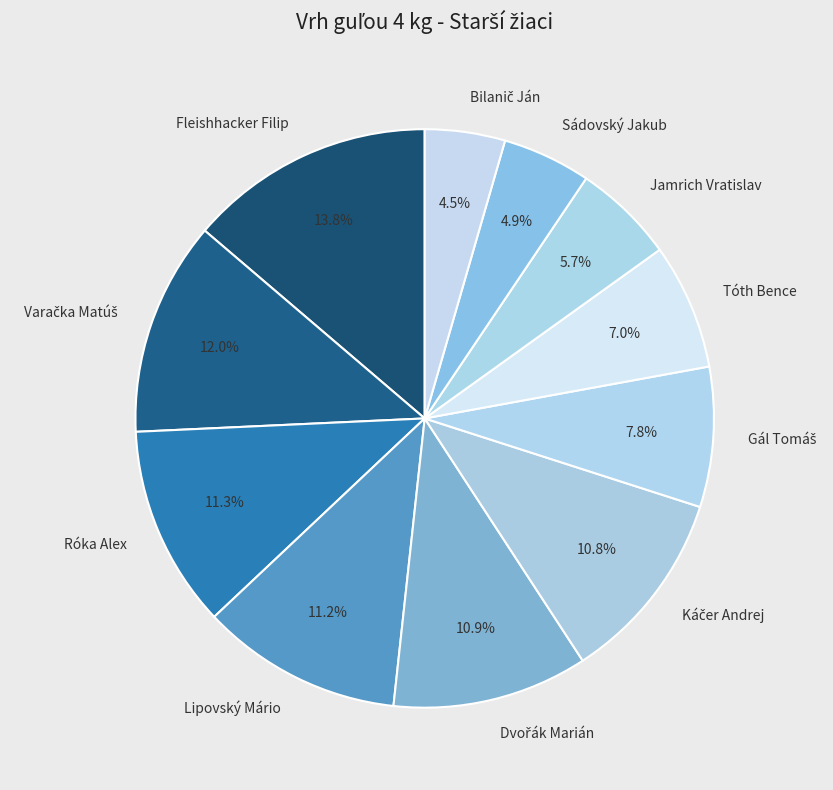

Is it true that Róka Alex is 11% of the pie?

True